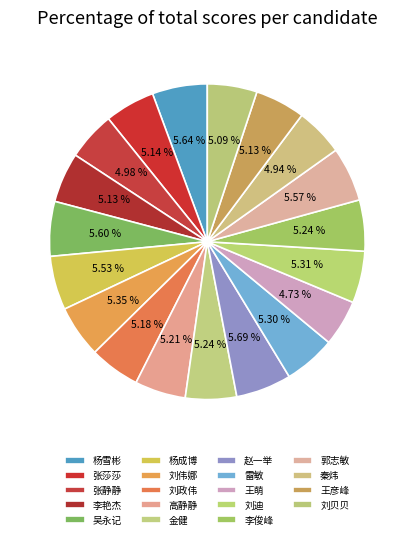

Combined, what portion of the pie is 秦炜 and 杨雪彬?

10.6%